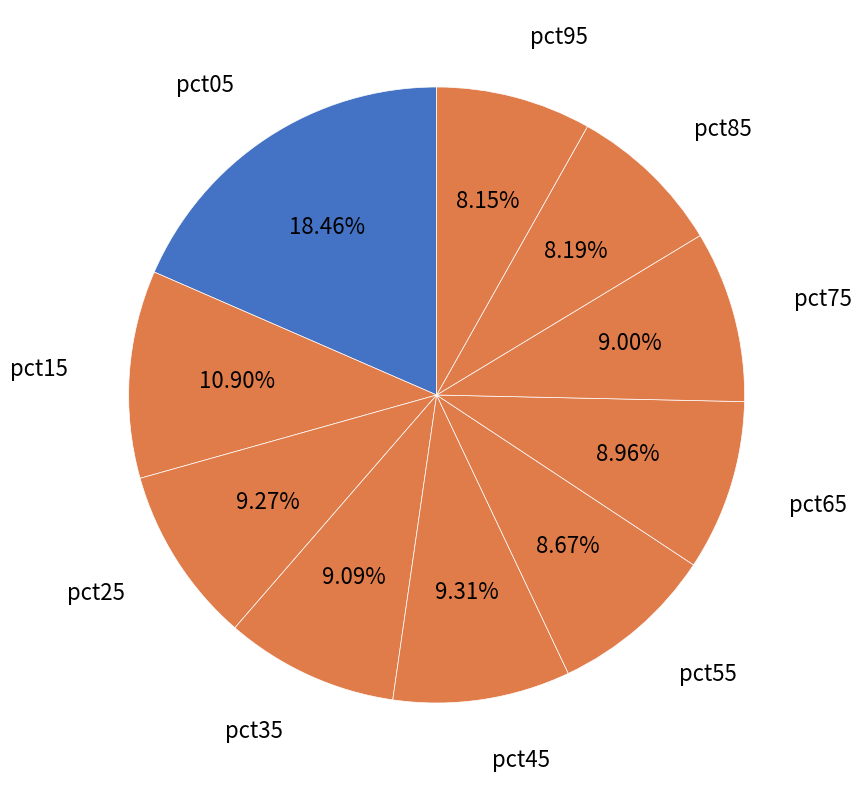

How many segments does this pie chart have?

10